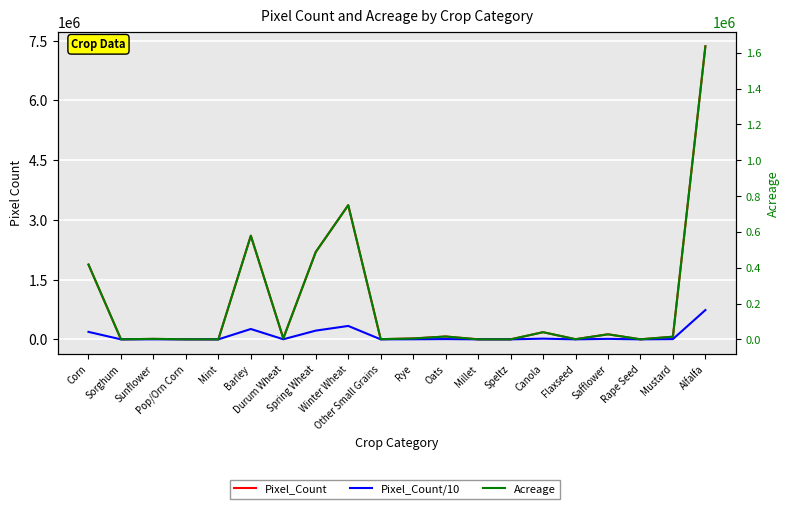

Reading right to left, list all the values displayed in this chart.

Pixel_Count: 7356740.0	67180.0	1295.0	127294.0	4038.0	180139.0	294.0	848.0	71897.0	22377.0	5226.0	3368394.0	2194407.0	24495.0	2601799.0	1123.0	1732.0	12272.0	2021.0	1877501.0
Pixel_Count/10: 735674.0	6718.0	129.5	12729.4	403.8	18013.9	29.4	84.8	7189.7	2237.7	522.6	336839.4	219440.7	2449.5	260179.9	112.3	173.2	1227.2	202.1	187750.1
Acreage: 1636094.8	14940.4	288.0	28309.4	898.0	40061.8	65.4	188.6	15989.5	4976.5	1162.2	749110.6	488023.0	5447.5	578624.5	249.7	385.2	2729.2	449.5	417545.0